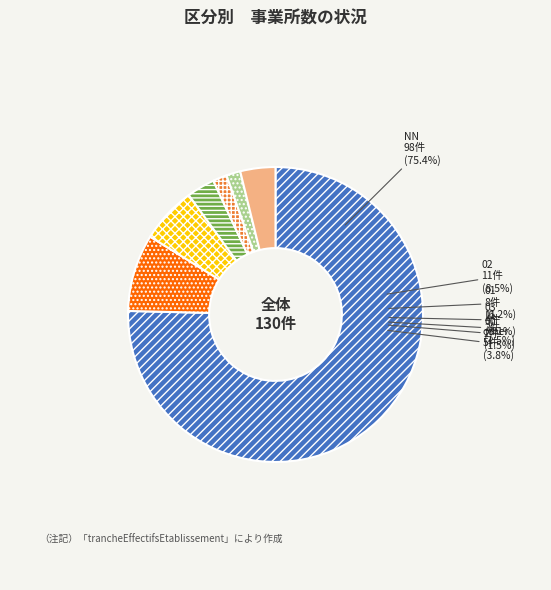

To the nearest percent, what is the combined percentage of 11 and 01?

8%